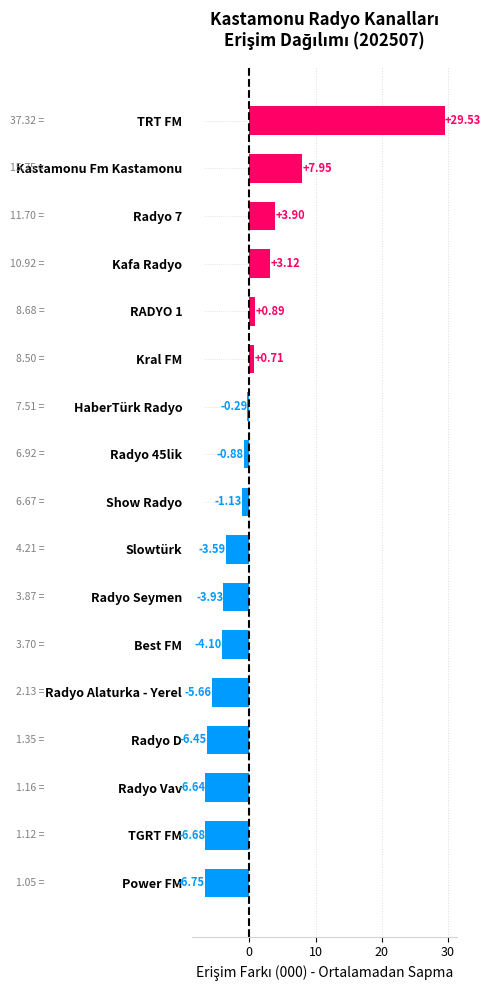

What is the greatest value displayed?

29.5